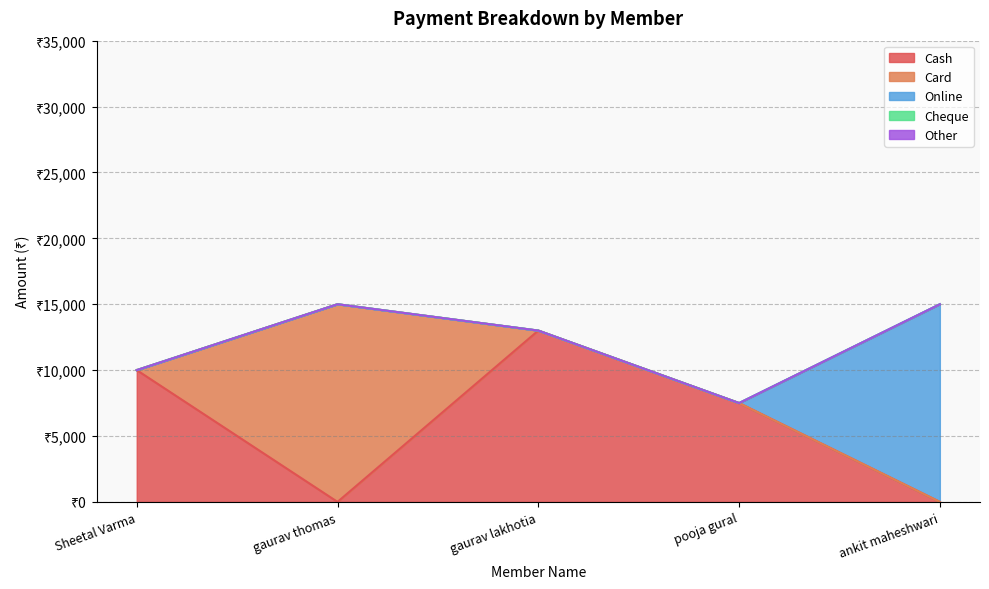

How many categories are shown in the chart?

5